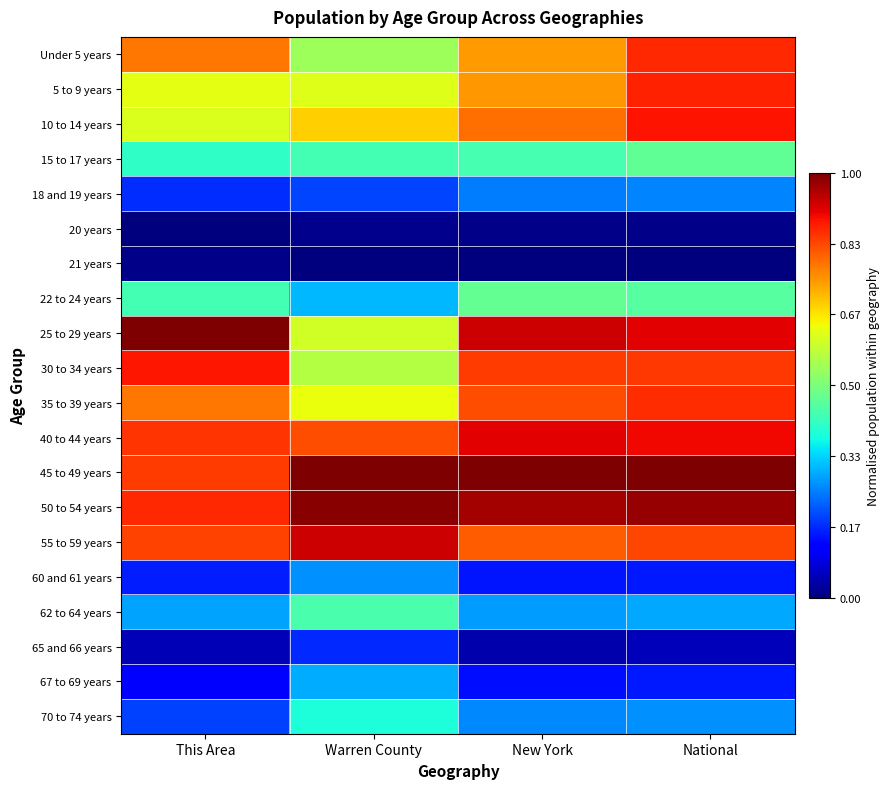

Reading left to right, transcribe all the data shown in this chart.

Under 5 years: This Area=0.8	Warren County=0.5	New York=0.7	National=0.9
5 to 9 years: This Area=0.6	Warren County=0.6	New York=0.7	National=0.9
10 to 14 years: This Area=0.6	Warren County=0.7	New York=0.8	National=0.9
15 to 17 years: This Area=0.4	Warren County=0.4	New York=0.4	National=0.5
18 and 19 years: This Area=0.2	Warren County=0.2	New York=0.2	National=0.3
20 years: This Area=0.0	Warren County=0.0	New York=0.0	National=0.0
21 years: This Area=0.0	Warren County=0.0	New York=0.0	National=0.0
22 to 24 years: This Area=0.4	Warren County=0.3	New York=0.5	National=0.5
25 to 29 years: This Area=1.0	Warren County=0.6	New York=0.9	National=0.9
30 to 34 years: This Area=0.9	Warren County=0.6	New York=0.8	National=0.9
35 to 39 years: This Area=0.8	Warren County=0.6	New York=0.8	National=0.9
40 to 44 years: This Area=0.9	Warren County=0.8	New York=0.9	National=0.9
45 to 49 years: This Area=0.8	Warren County=1.0	New York=1.0	National=1.0
50 to 54 years: This Area=0.9	Warren County=1.0	New York=1.0	National=1.0
55 to 59 years: This Area=0.8	Warren County=0.9	New York=0.8	National=0.8
60 and 61 years: This Area=0.2	Warren County=0.3	New York=0.1	National=0.2
62 to 64 years: This Area=0.3	Warren County=0.4	New York=0.3	National=0.3
65 and 66 years: This Area=0.0	Warren County=0.2	New York=0.0	National=0.1
67 to 69 years: This Area=0.1	Warren County=0.3	New York=0.1	National=0.2
70 to 74 years: This Area=0.2	Warren County=0.4	New York=0.3	National=0.3